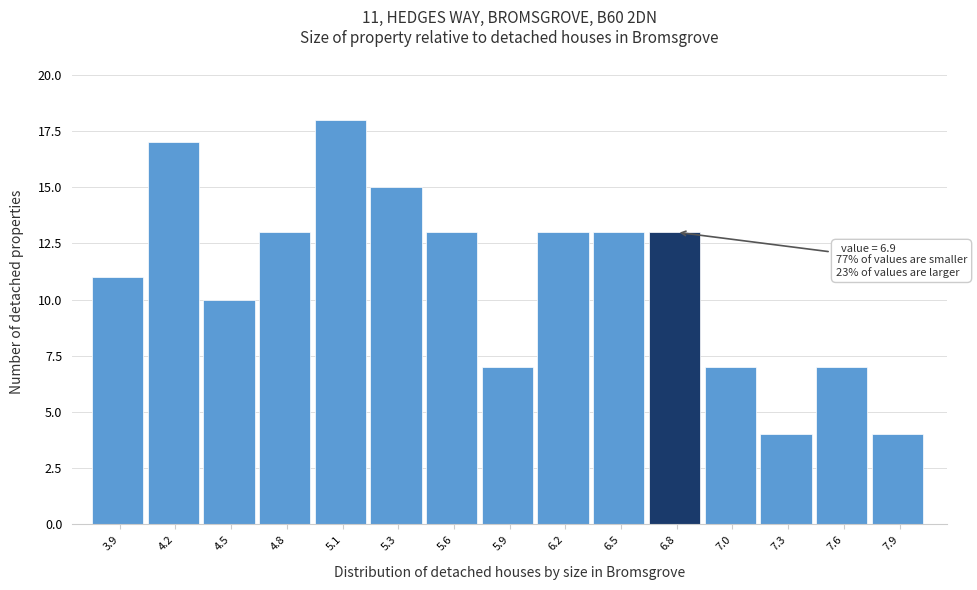

Reading left to right, extract all data points from this chart.

11	17	10	13	18	15	13	7	13	13	13	7	4	7	4